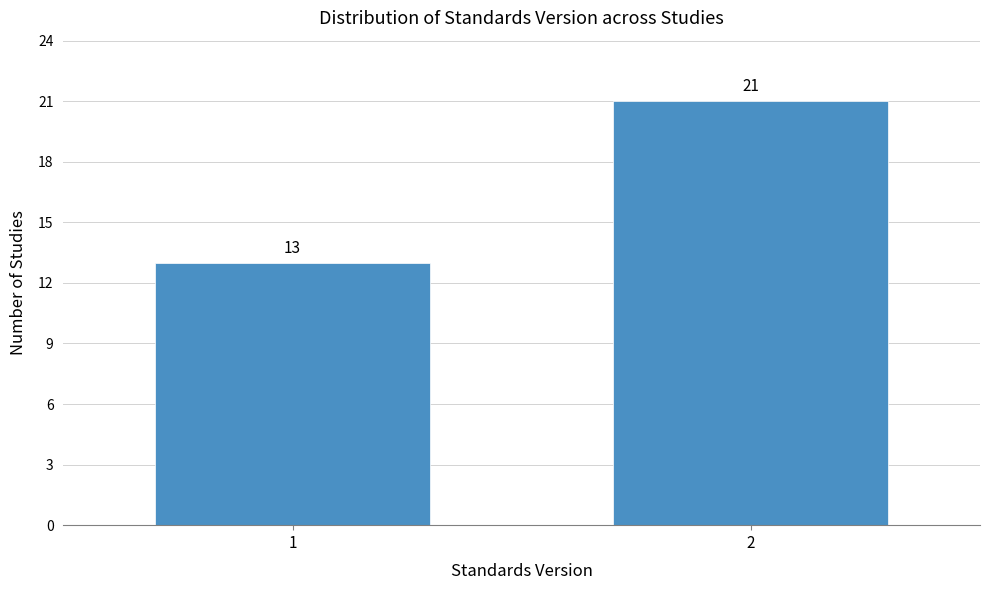

Reading left to right, transcribe all the data shown in this chart.

1=13	2=21